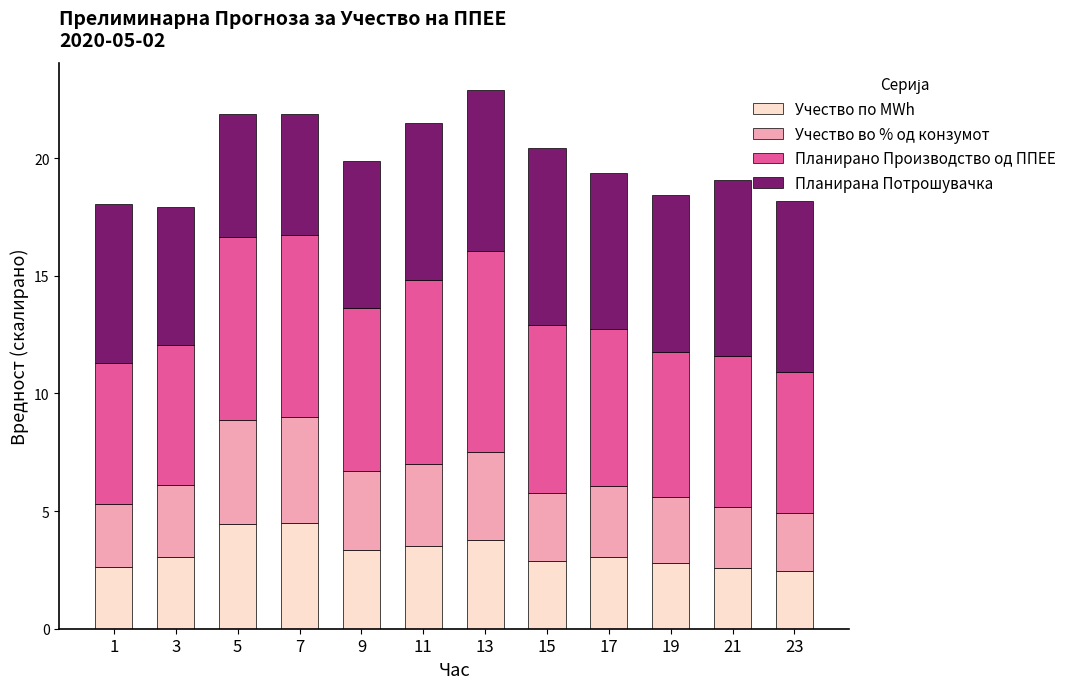

True or false: Учество по MWh has a value of 4.4 at 5.

True